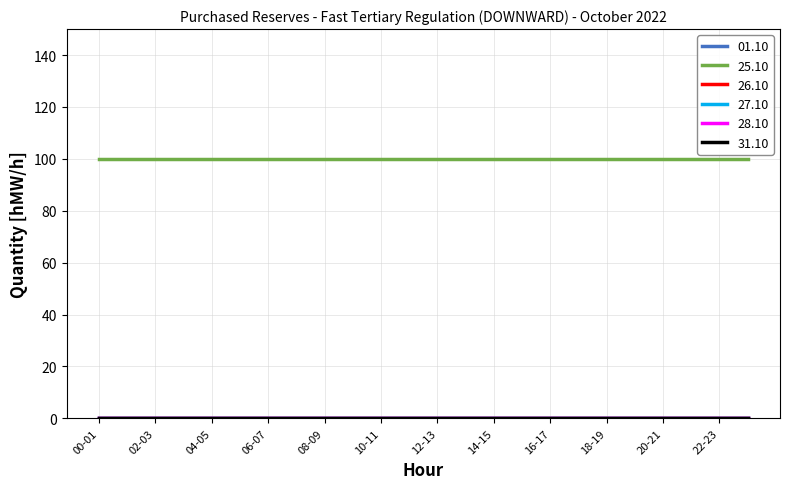

Is this an area chart (filled region under the line)?

No